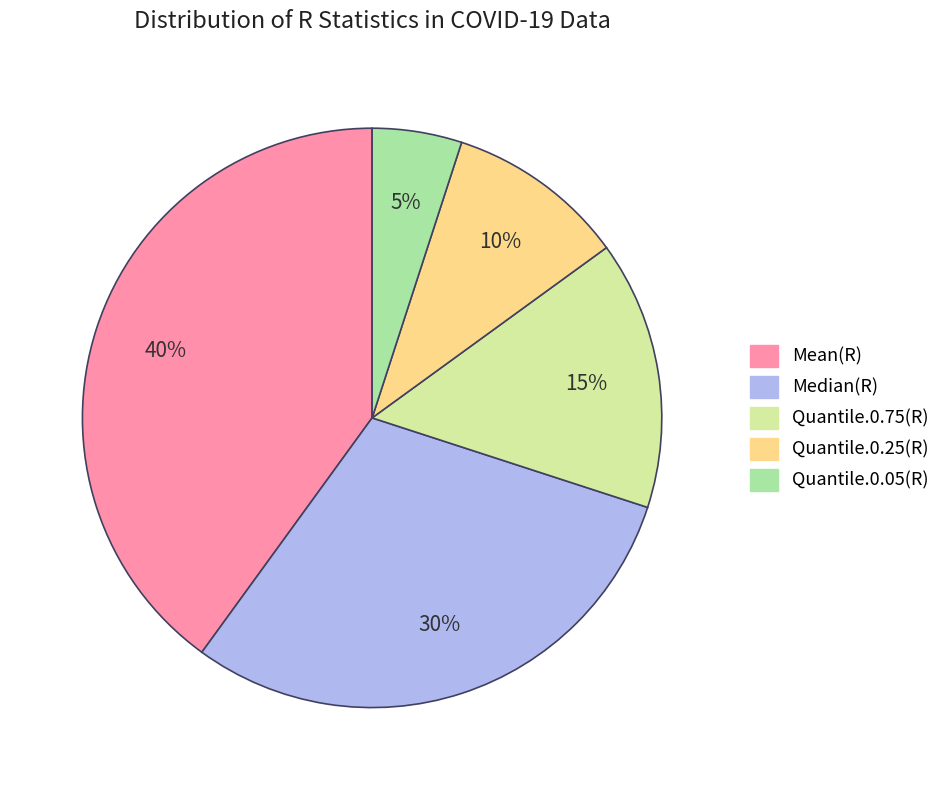

Does any single category account for the majority?

No